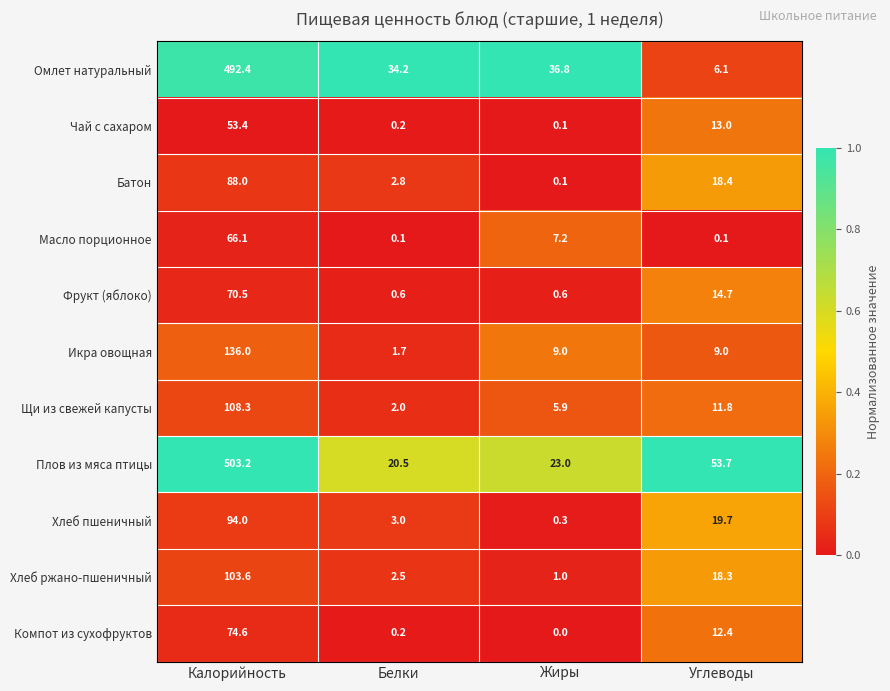

Rank the series at Калорийность from lowest to highest value.

Чай с сахаром, Масло порционное, Фрукт (яблоко), Компот из сухофруктов, Батон, Хлеб пшеничный, Хлеб ржано-пшеничный, Щи из свежей капусты, Икра овощная, Омлет натуральный, Плов из мяса птицы